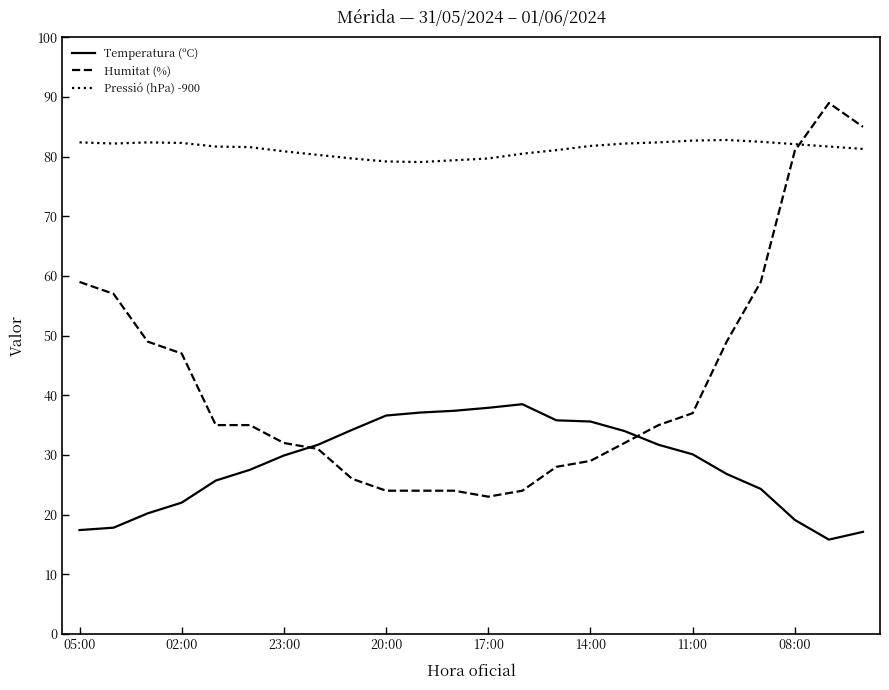

What is the lowest value of the Temperatura (ºC) series?

15.8